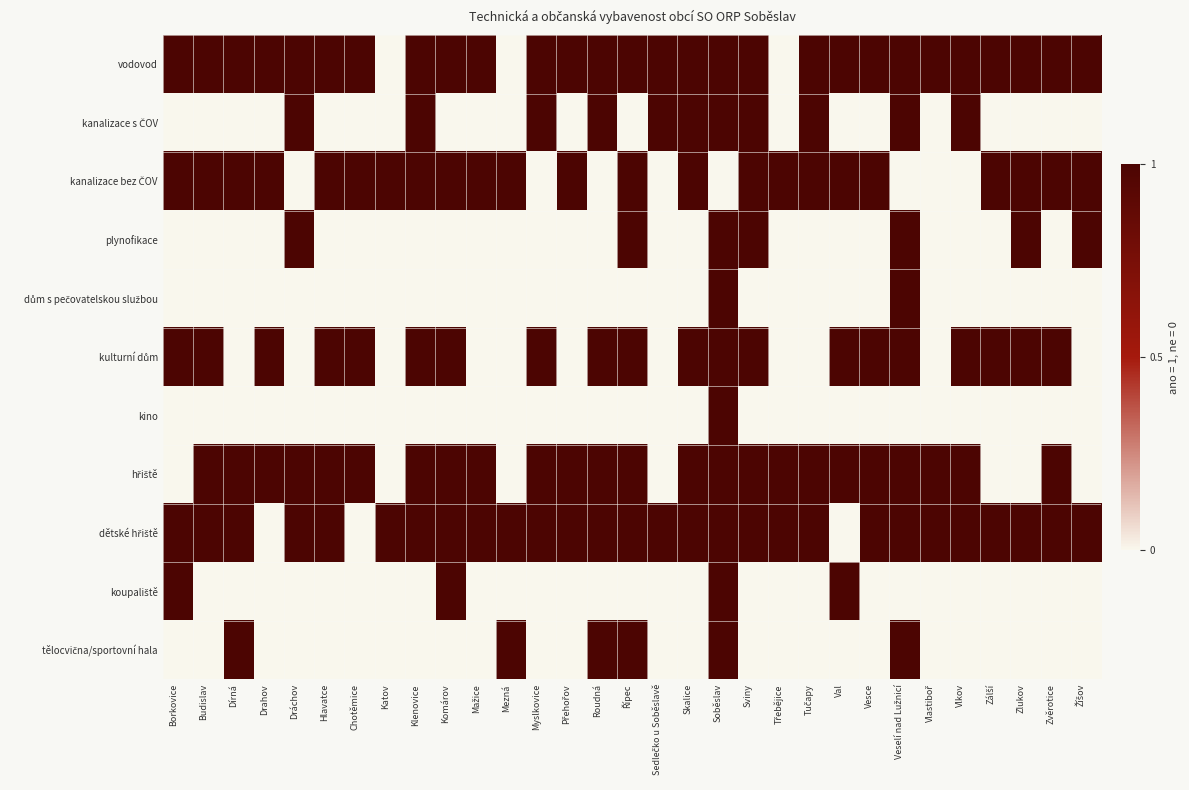

Rank the series by their maximum value, from highest to lowest.

vodovod, kanalizace s ČOV, kanalizace bez ČOV, plynofikace, dům s pečovatelskou službou, kulturní dům, kino, hřiště, dětské hřiště, koupaliště, tělocvična/sportovní hala